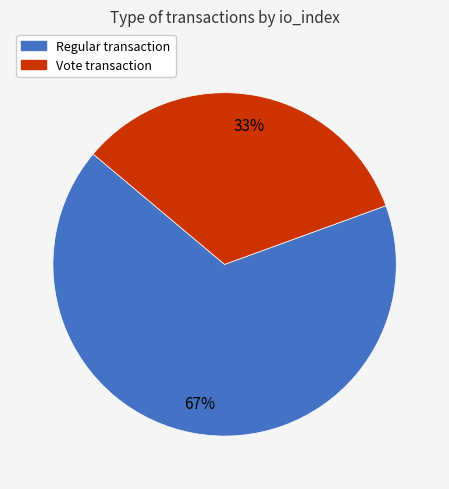

To the nearest percent, what percentage of the pie is Regular?

67%